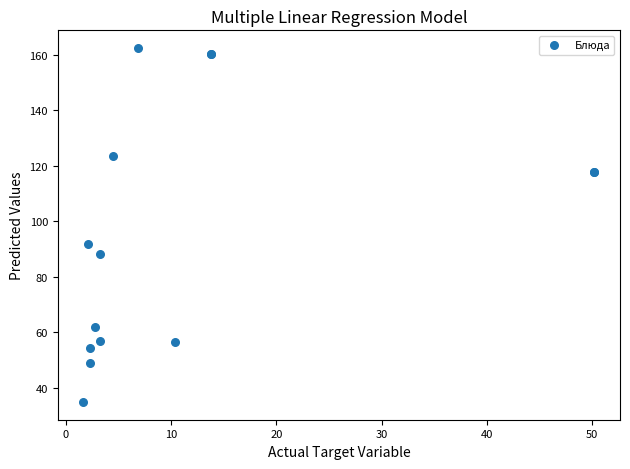

What Y value in the scatter plot is closest to 98?

91.7